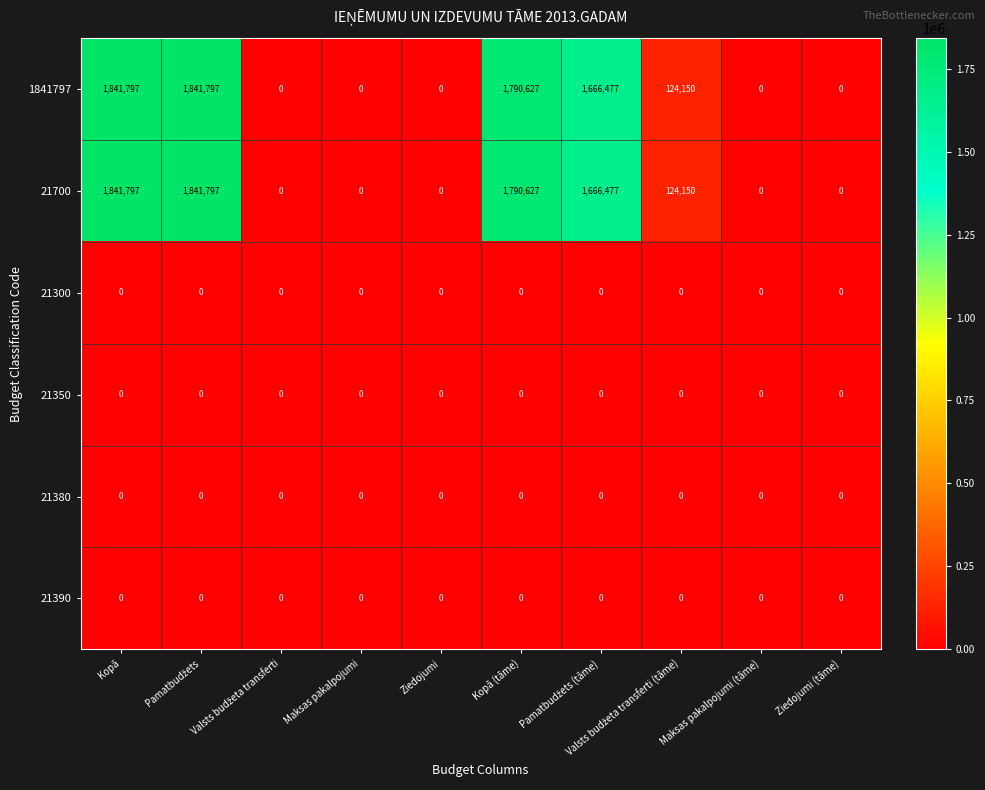

What is the greatest value displayed?

1841797